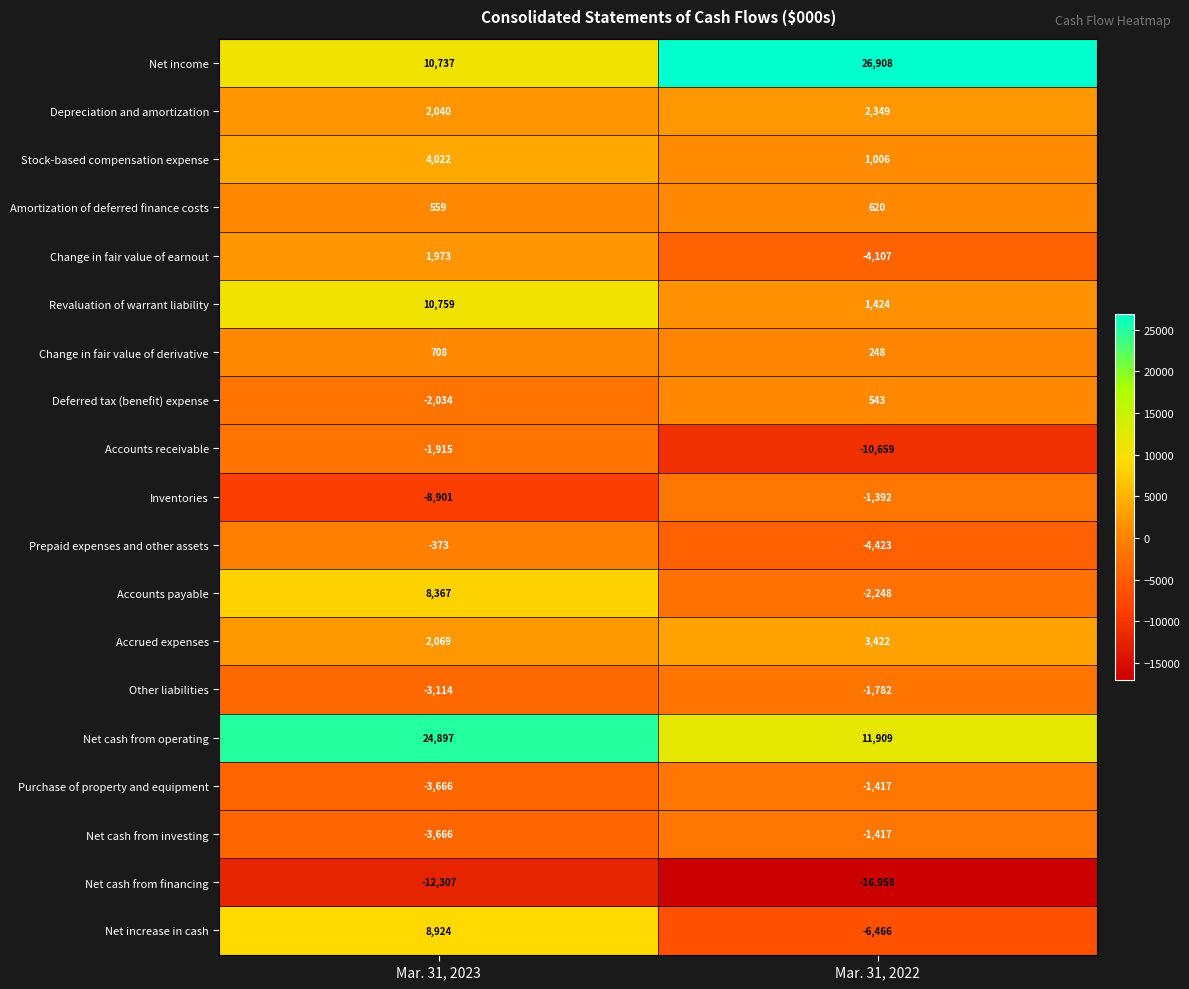

At which category is the sum across all series the highest?

Mar. 31, 2023